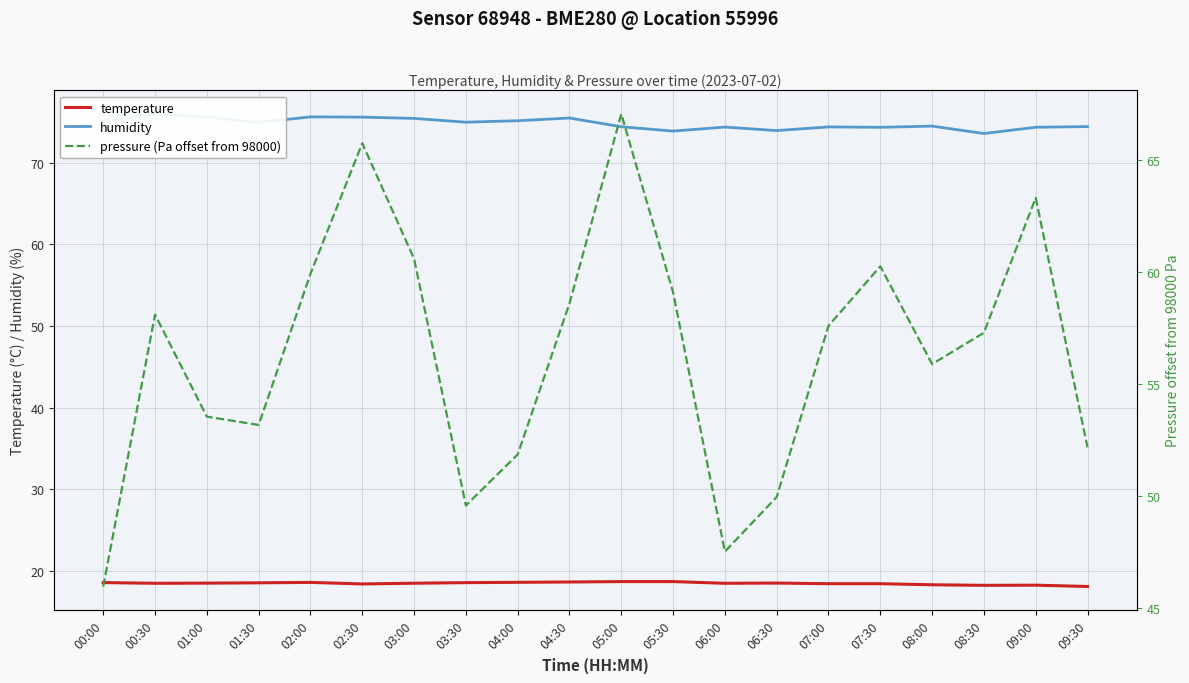

List the series in order of their overall mean, lowest first.

temperature, pressure (Pa offset from 98000), humidity